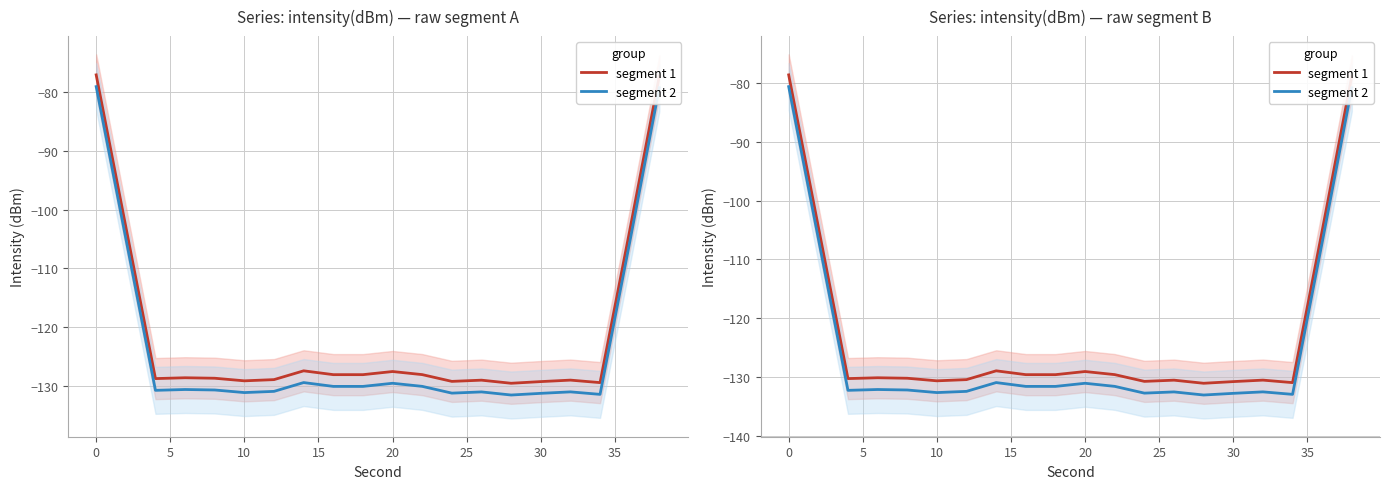

What is the maximum value shown in the chart?

-78.6